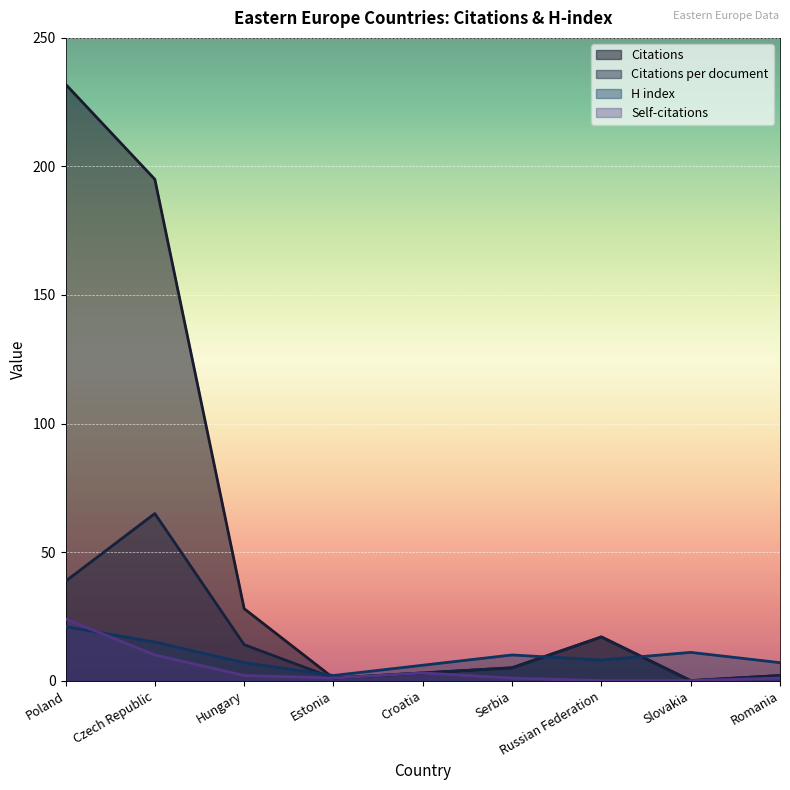

True or false: H index has more than 0 points higher than both neighbors.

True